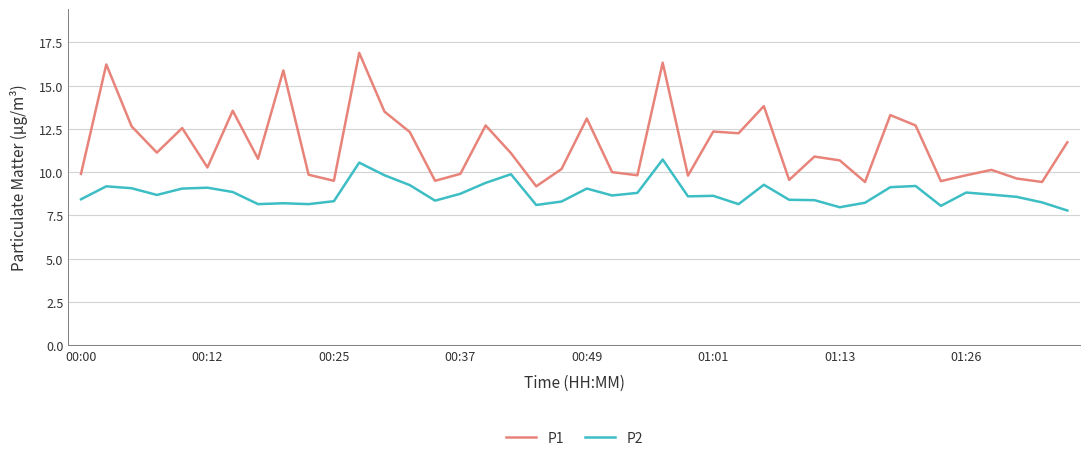

Rank the series by their maximum value, from highest to lowest.

P1, P2